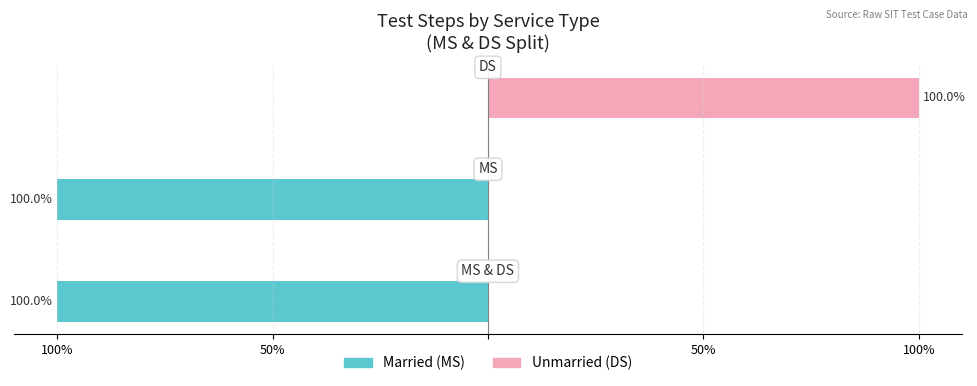

What are all the series names shown in the legend?

Married, Unmarried